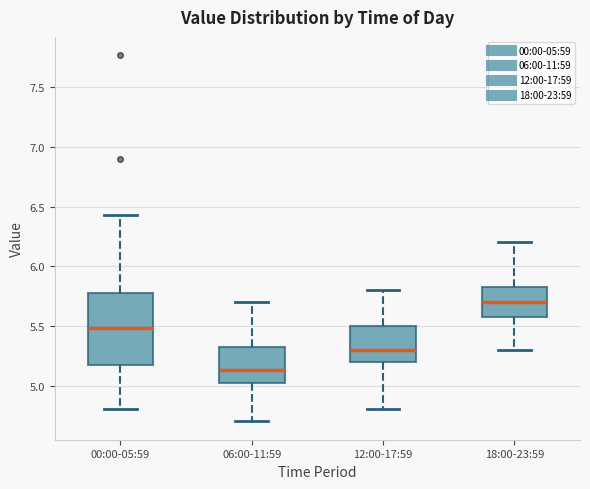

Where does the lower whisker of the box for 18:00-23:59 end on the y-axis? The values are not printed on the chart, so give them approximately, as read against the axis.

5.30